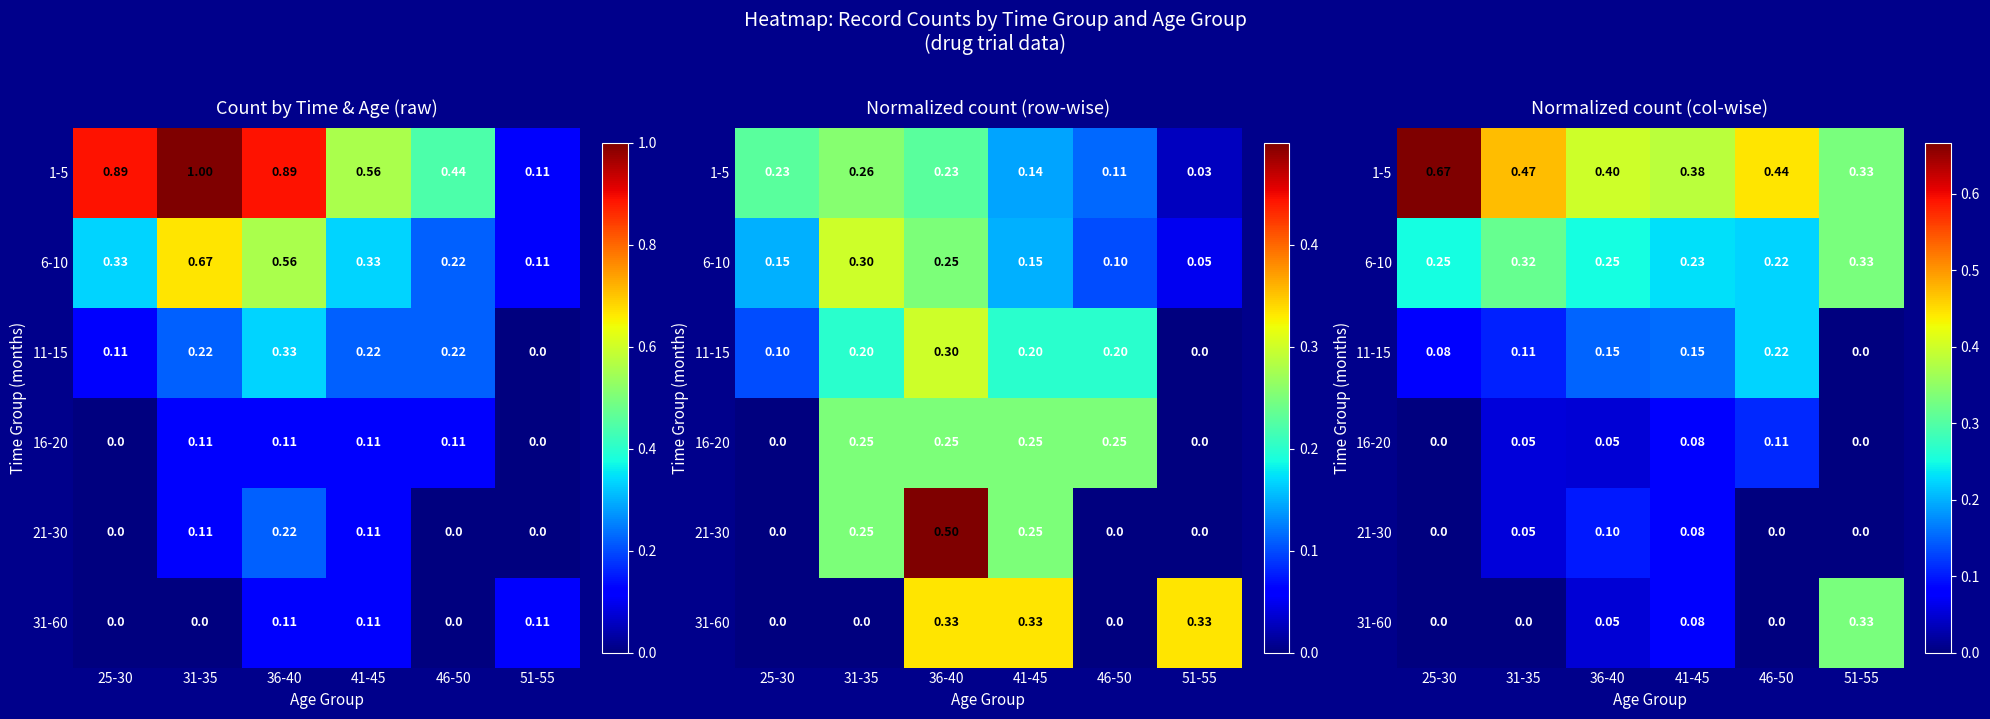

What is the approximate value of 6-10 at 36-40?

0.2